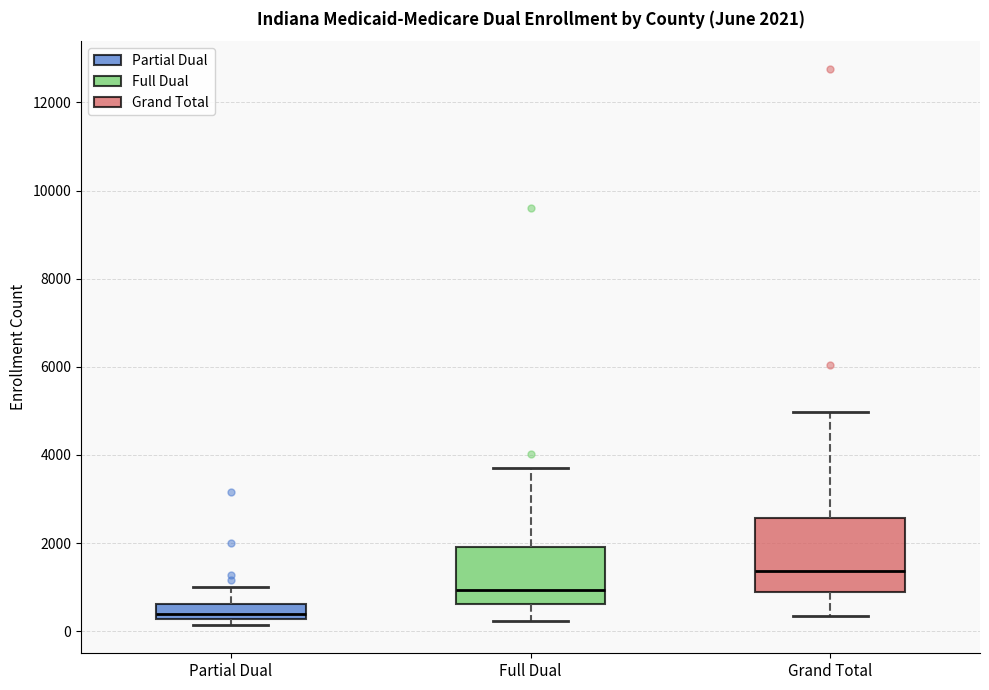

Which box has the lowest median line?

Partial Dual